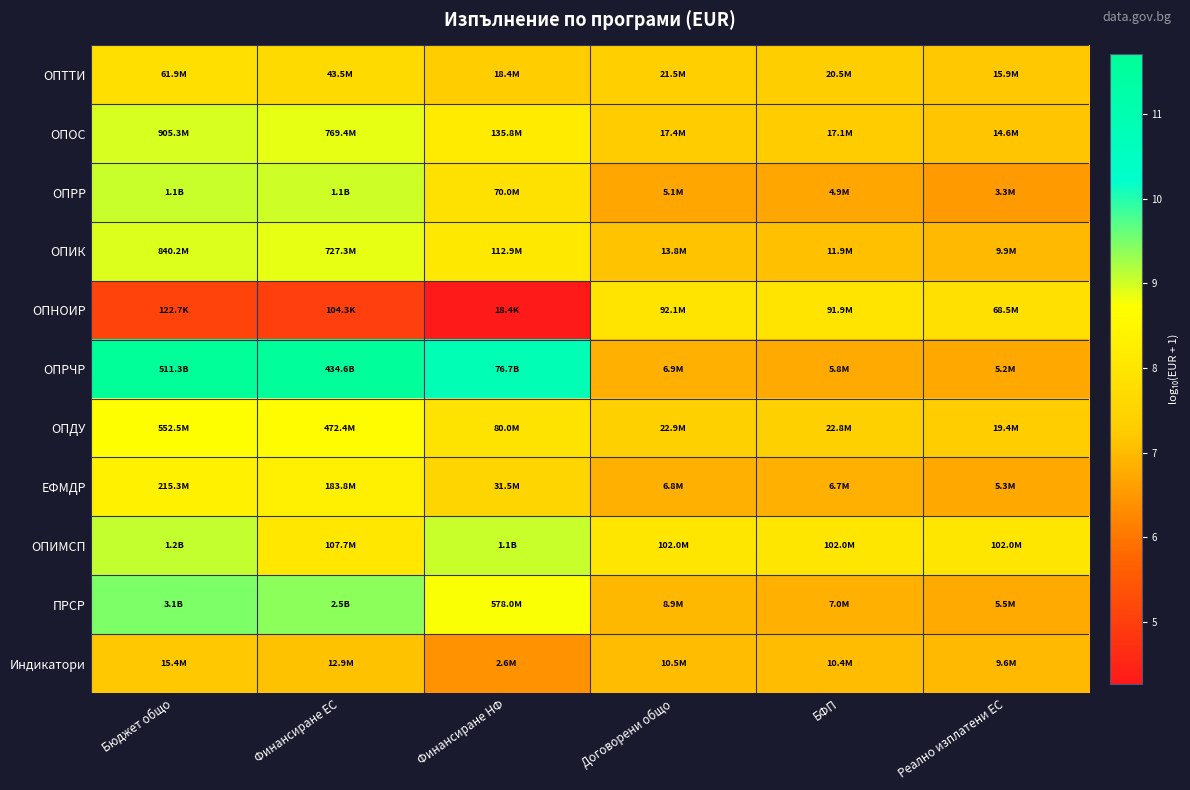

Reading left to right, what are all the values shown in this chart?

ОПТТИ: Бюджет общо=7.8	Финансиране ЕС=7.6	Финансиране НФ=7.3	Договорени общо=7.3	БФП=7.3	Реално изплатени ЕС=7.2
ОПОС: Бюджет общо=9.0	Финансиране ЕС=8.9	Финансиране НФ=8.1	Договорени общо=7.2	БФП=7.2	Реално изплатени ЕС=7.2
ОПРР: Бюджет общо=9.1	Финансиране ЕС=9.0	Финансиране НФ=7.8	Договорени общо=6.7	БФП=6.7	Реално изплатени ЕС=6.5
ОПИК: Бюджет общо=8.9	Финансиране ЕС=8.9	Финансиране НФ=8.1	Договорени общо=7.1	БФП=7.1	Реално изплатени ЕС=7.0
ОПНОИР: Бюджет общо=5.1	Финансиране ЕС=5.0	Финансиране НФ=4.3	Договорени общо=8.0	БФП=8.0	Реално изплатени ЕС=7.8
ОПРЧР: Бюджет общо=11.7	Финансиране ЕС=11.6	Финансиране НФ=10.9	Договорени общо=6.8	БФП=6.8	Реално изплатени ЕС=6.7
ОПДУ: Бюджет общо=8.7	Финансиране ЕС=8.7	Финансиране НФ=7.9	Договорени общо=7.4	БФП=7.4	Реално изплатени ЕС=7.3
ЕФМДР: Бюджет общо=8.3	Финансиране ЕС=8.3	Финансиране НФ=7.5	Договорени общо=6.8	БФП=6.8	Реално изплатени ЕС=6.7
ОПИМСП: Бюджет общо=9.1	Финансиране ЕС=8.0	Финансиране НФ=9.0	Договорени общо=8.0	БФП=8.0	Реално изплатени ЕС=8.0
ПРСР: Бюджет общо=9.5	Финансиране ЕС=9.4	Финансиране НФ=8.8	Договорени общо=7.0	БФП=6.8	Реално изплатени ЕС=6.7
Индикатори: Бюджет общо=7.2	Финансиране ЕС=7.1	Финансиране НФ=6.4	Договорени общо=7.0	БФП=7.0	Реално изплатени ЕС=7.0